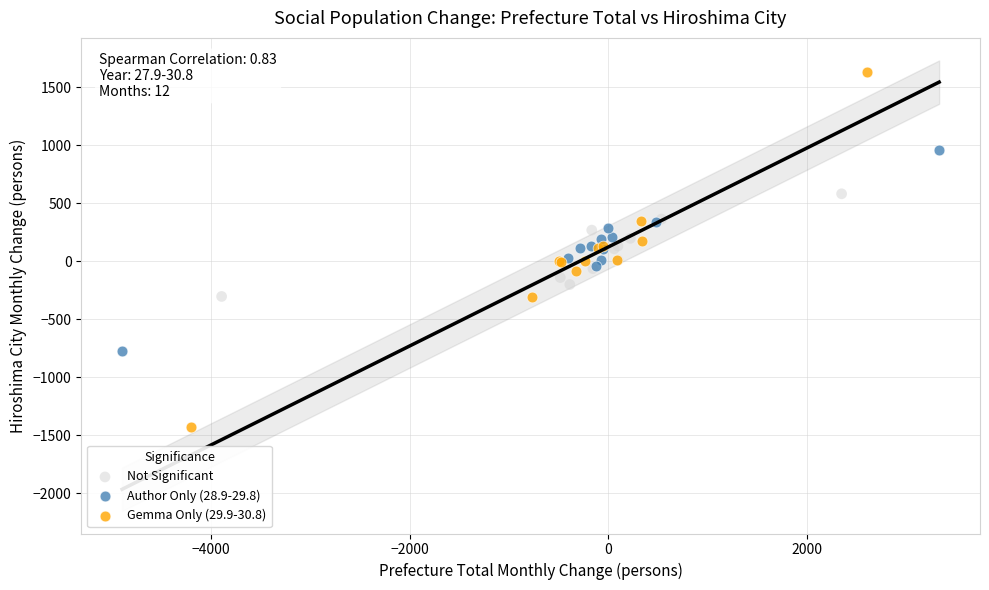

Which series contains the lowest Y value?

Gemma Only (29.9-30.8)